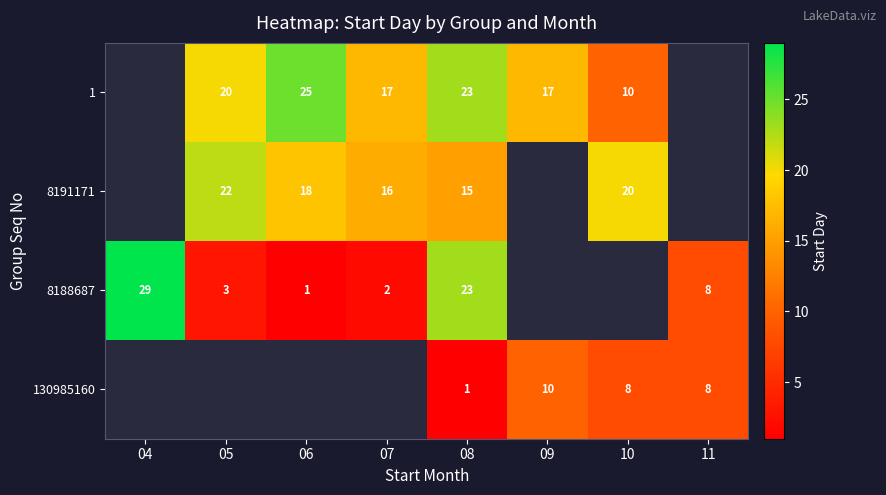

Count the number of categories in the chart.

8